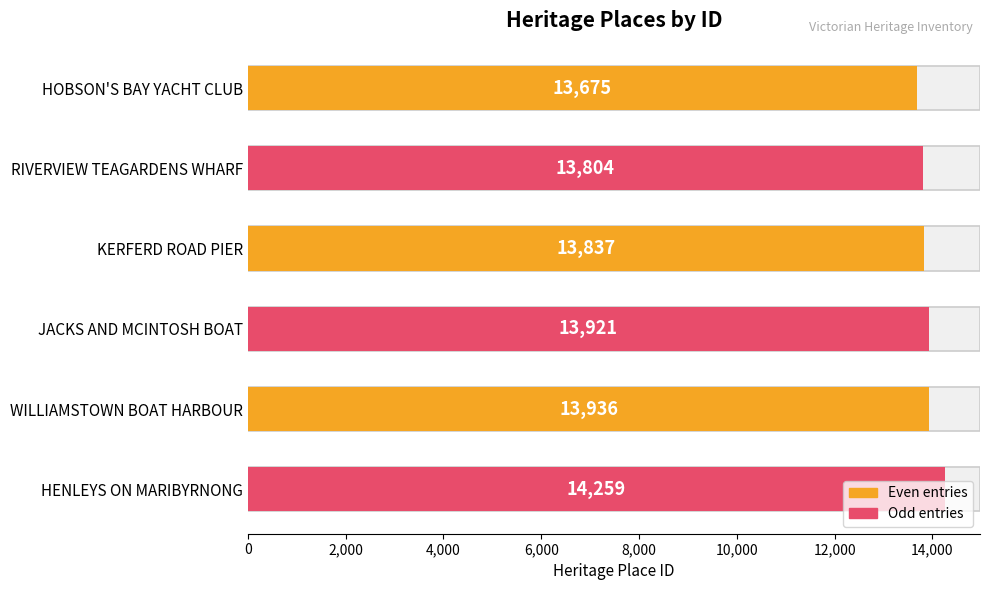

What position from the left is HOBSON'S BAY YACHT CLUB?

1